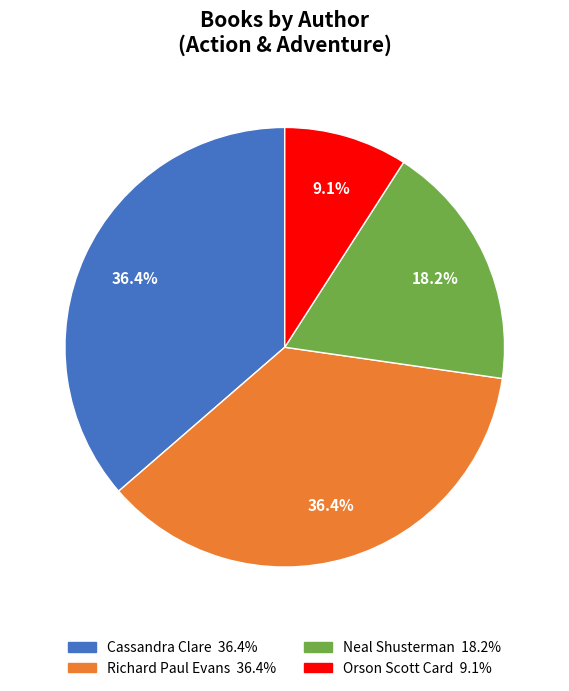

Which has a higher value, Orson Scott Card or Richard Paul Evans?

Richard Paul Evans